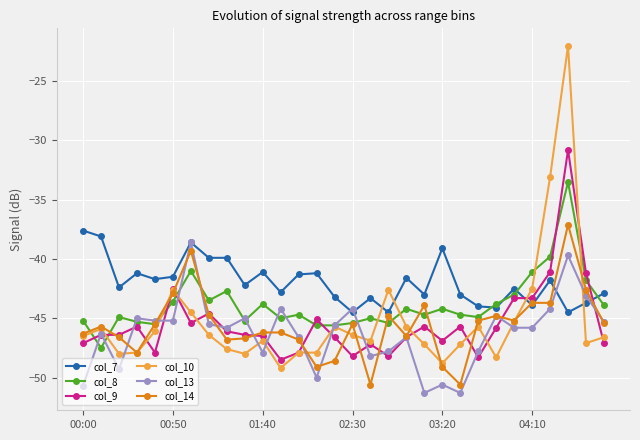

Which series has the largest total across all categories?

col_7